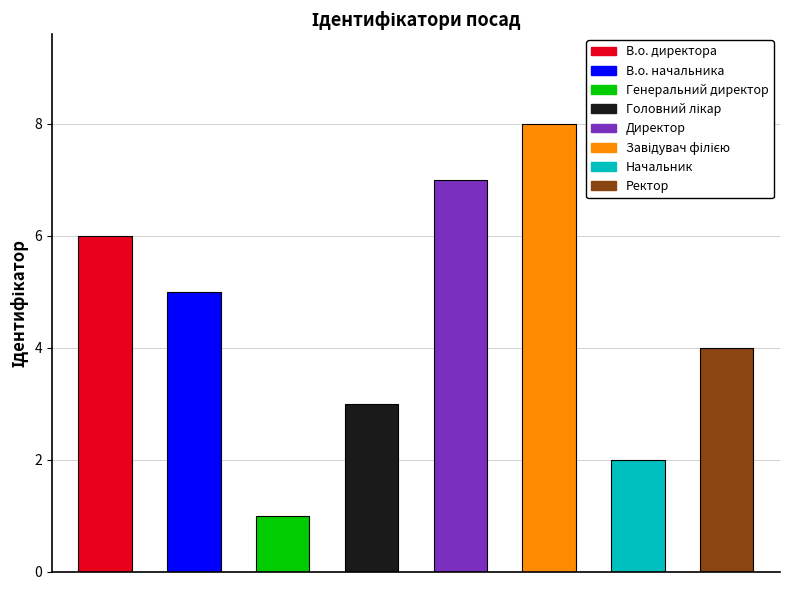

How many data points are less than 5?

4